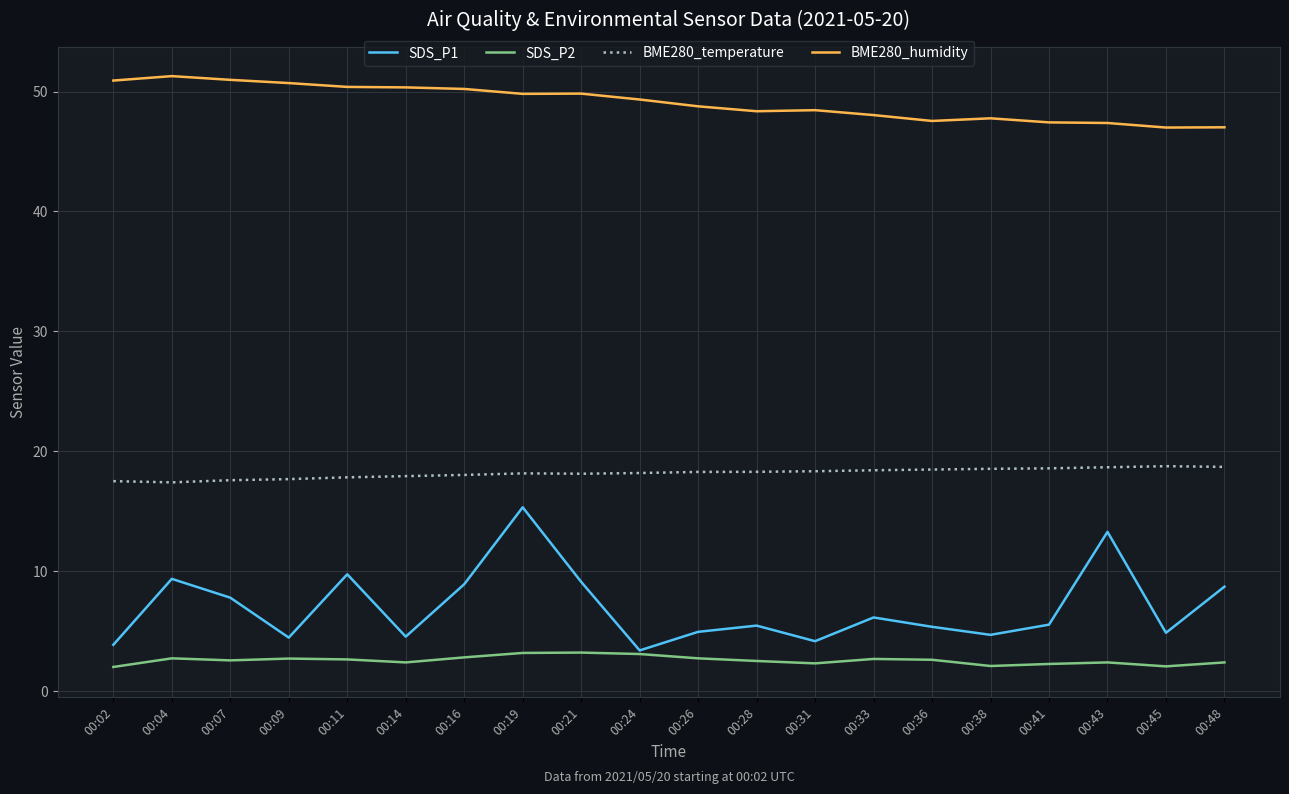

Is the value of BME280_humidity at 00:41 greater than the value of BME280_temperature at 00:36?

Yes